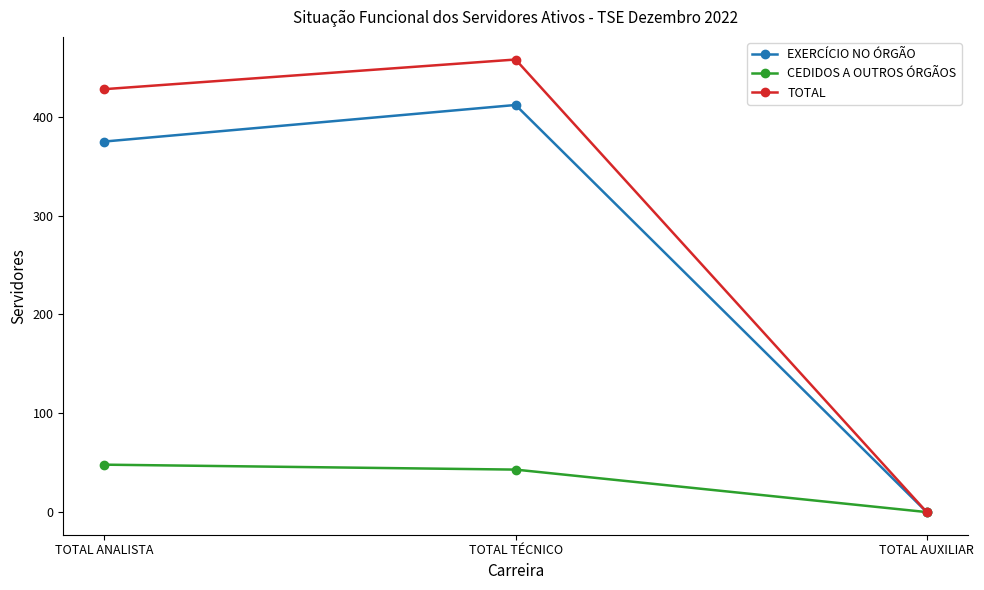

What is the average value of the CEDIDOS A OUTROS ÓRGÃOS series?

30